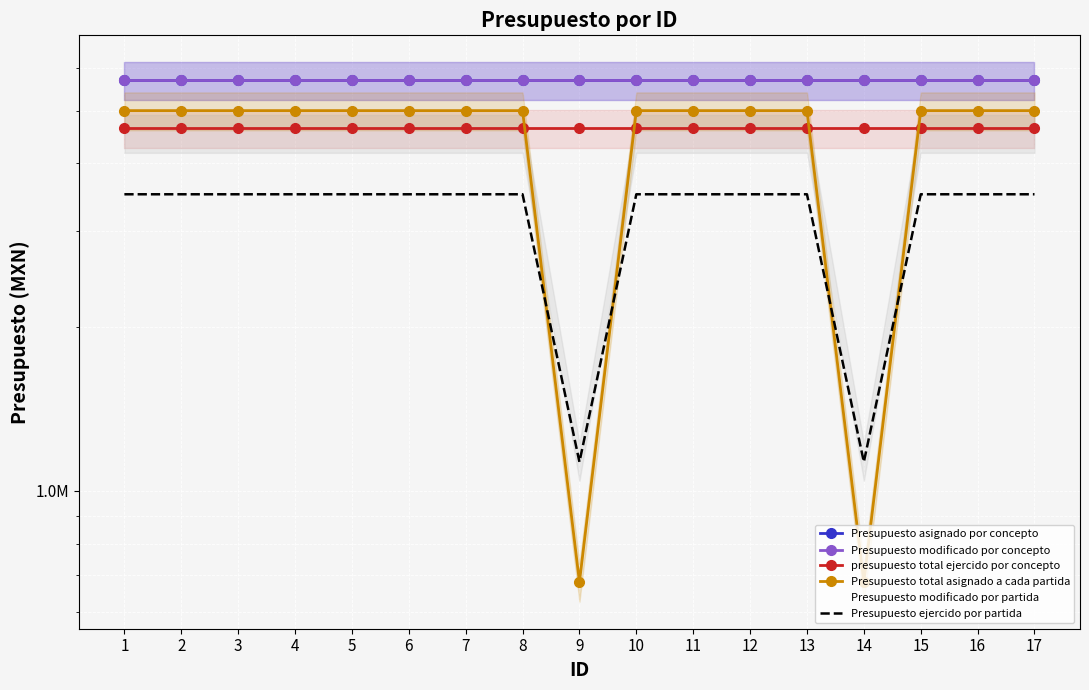

What is the minimum value shown in the chart?

680000